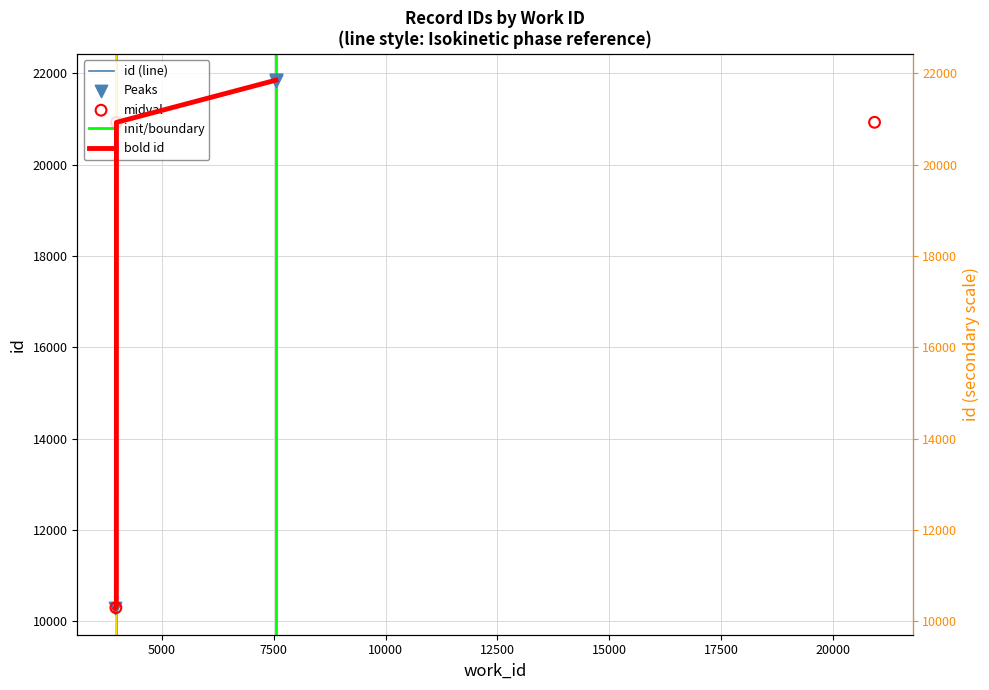

Between 3970 and 7548, which is larger?

7548